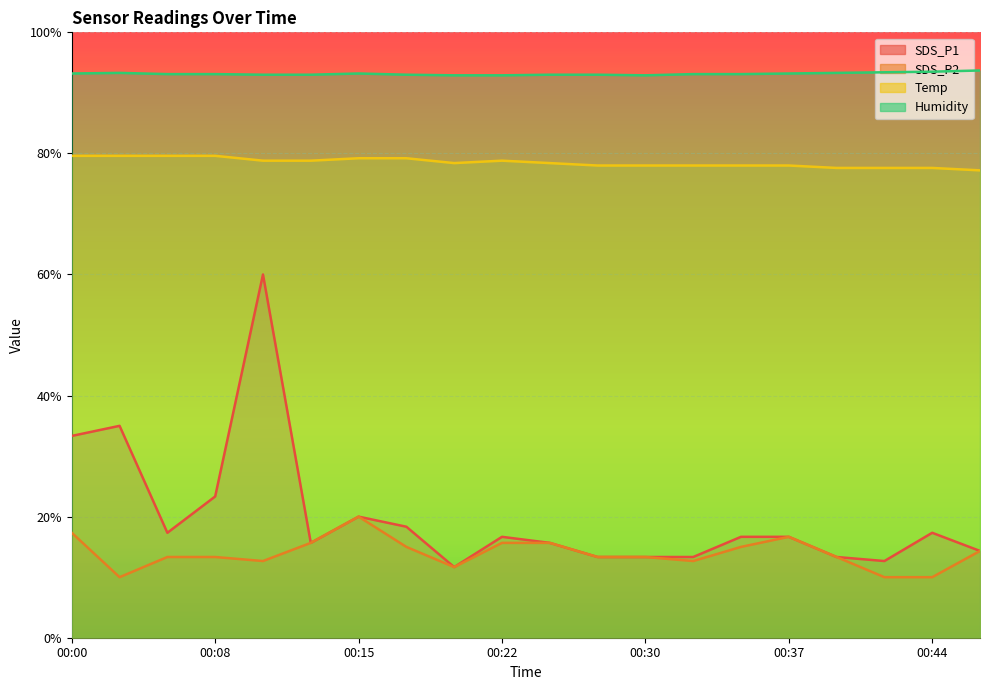

At 00:39, list the series in order from largest to smallest.

Humidity, Temp, SDS_P1, SDS_P2